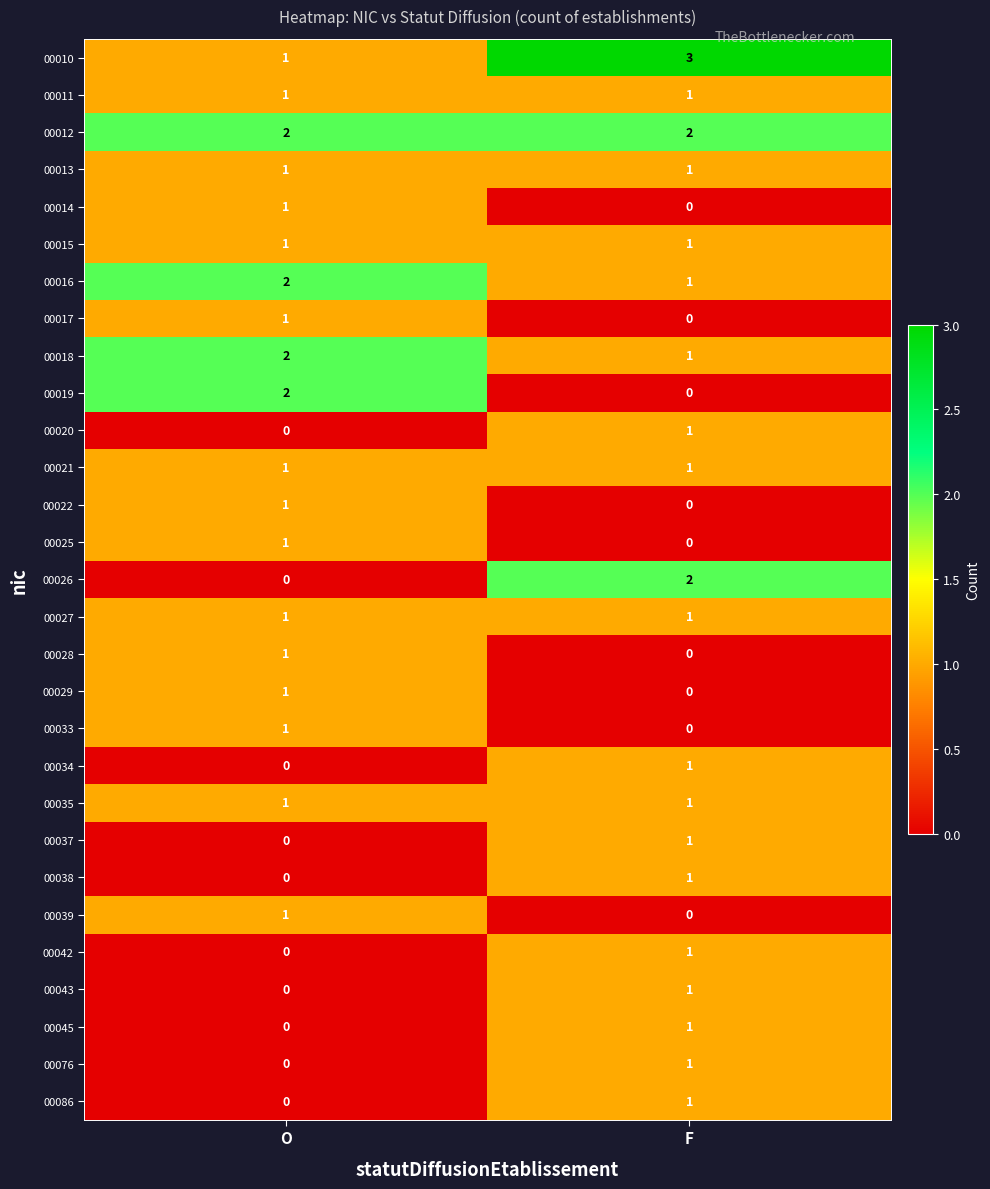

The value of 00016 at O is 3. True or false?

False